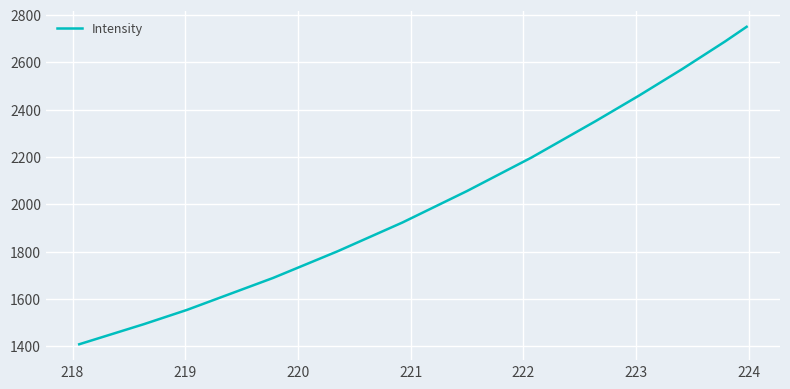

What is the maximum value shown in the chart?

2750.1